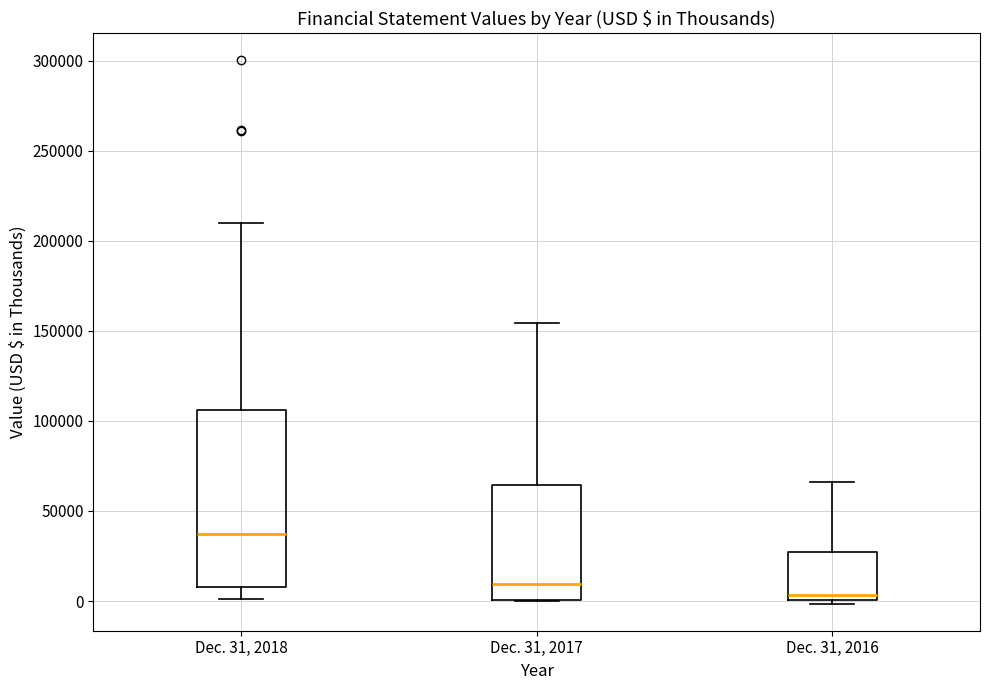

Reading left to right, read every box against the y-axis: the position of its median line, the range the box covers, and the ends of its whiskers. The values are not printed on the chart, so give them approximately, as read against the axis.

Dec. 31, 2018: median 35000, box 10000 to 105000, whiskers 0 to 210000
Dec. 31, 2017: median 10000, box 0 to 65000, whiskers 0 to 155000
Dec. 31, 2016: median 5000, box 0 to 25000, whiskers 0 (just below the box's lower edge) to 65000